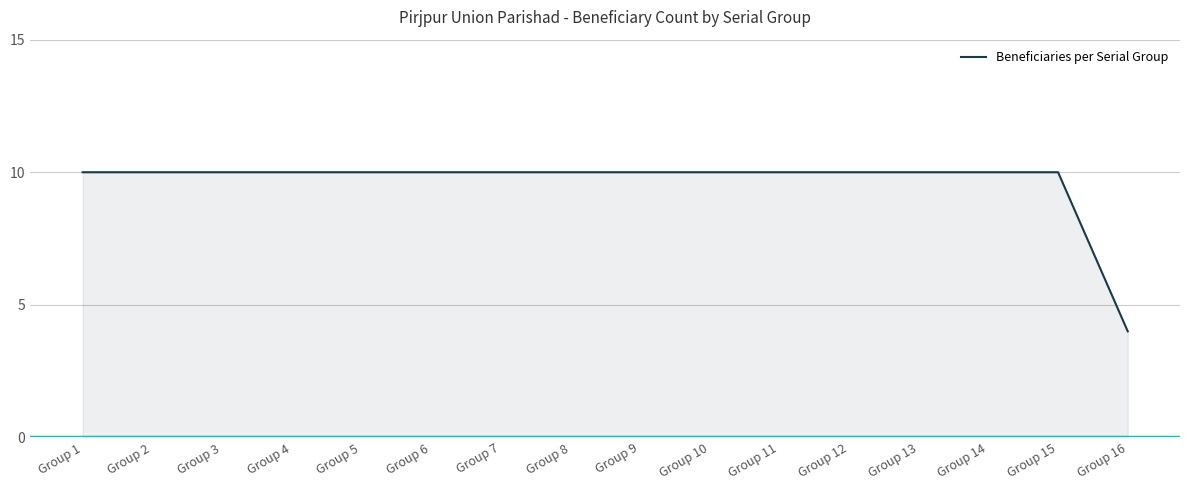

Is it true that the value at Group 7 is 10?

True